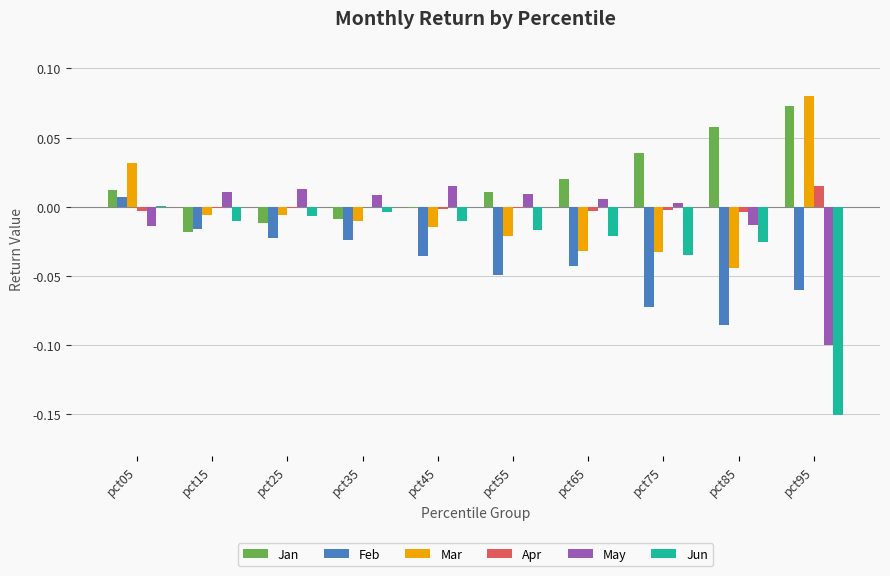

True or false: May has a value of -0.2 at pct95.

False